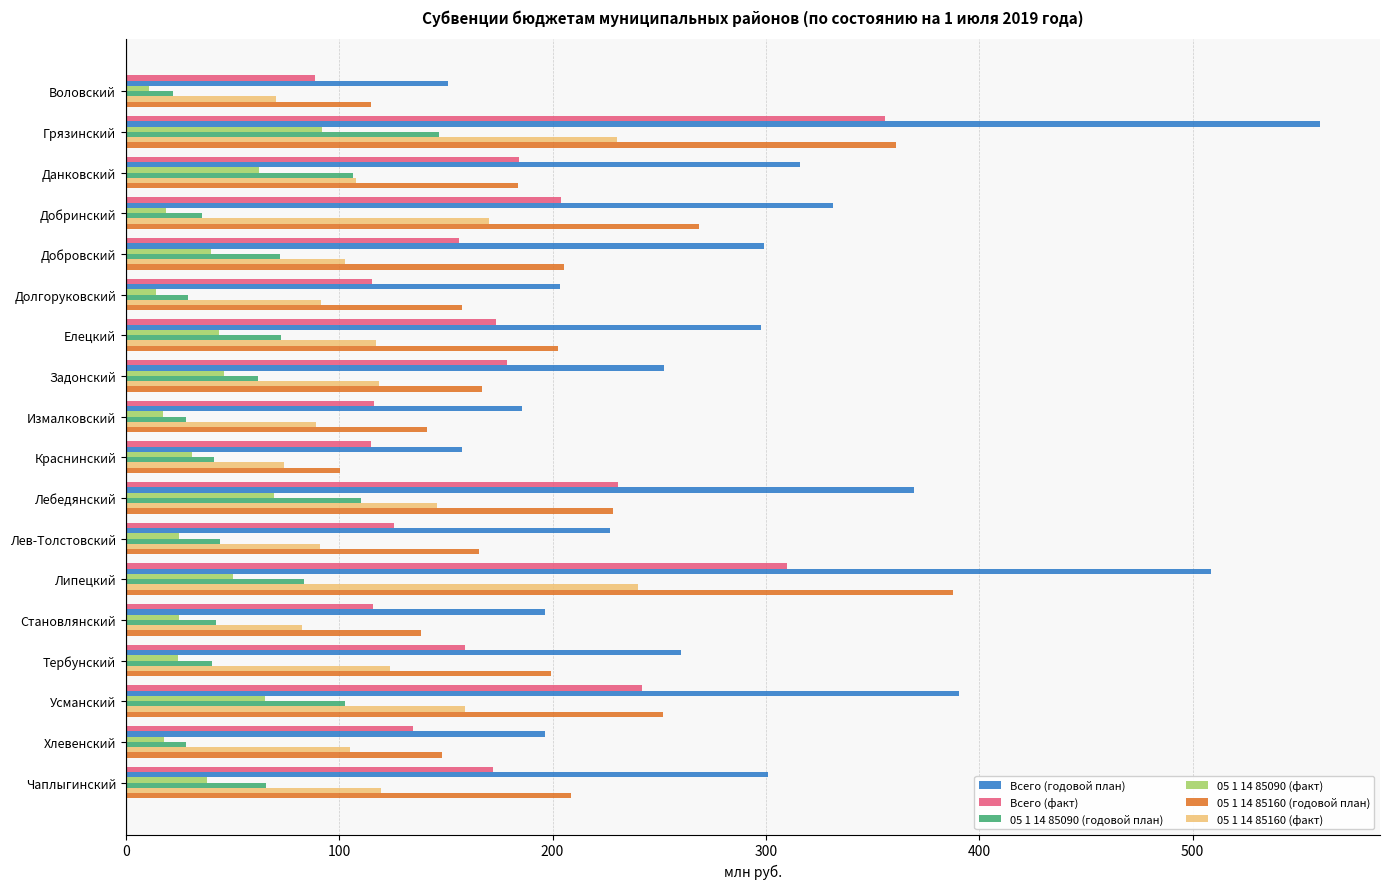

Which series has the largest range (max minus min)?

Всего (годовой план)